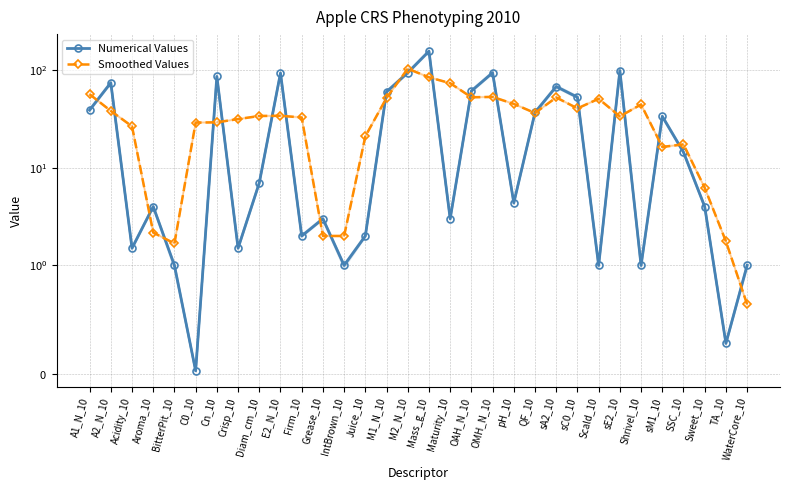

Reading right to left, what are all the values shown in this chart?

Numerical Values: 1.0	0.3	4.0	14.4	33.6	1.0	98.7	1.0	52.7	67.8	36.8	4.4	93.9	61.1	3.0	156.0	93.9	59.9	2.0	1.0	3.0	2.0	93.1	7.0	1.5	86.0	0.0	1.0	4.0	1.5	74.1	38.9
Smoothed Values: 0.6	1.8	6.2	17.3	16.3	44.4	33.6	50.8	40.5	52.4	36.3	45.0	53.1	52.6	73.4	84.3	103.3	51.9	21.0	2.0	2.0	32.7	34.0	33.9	31.5	29.2	29.0	1.7	2.2	26.5	38.2	56.5